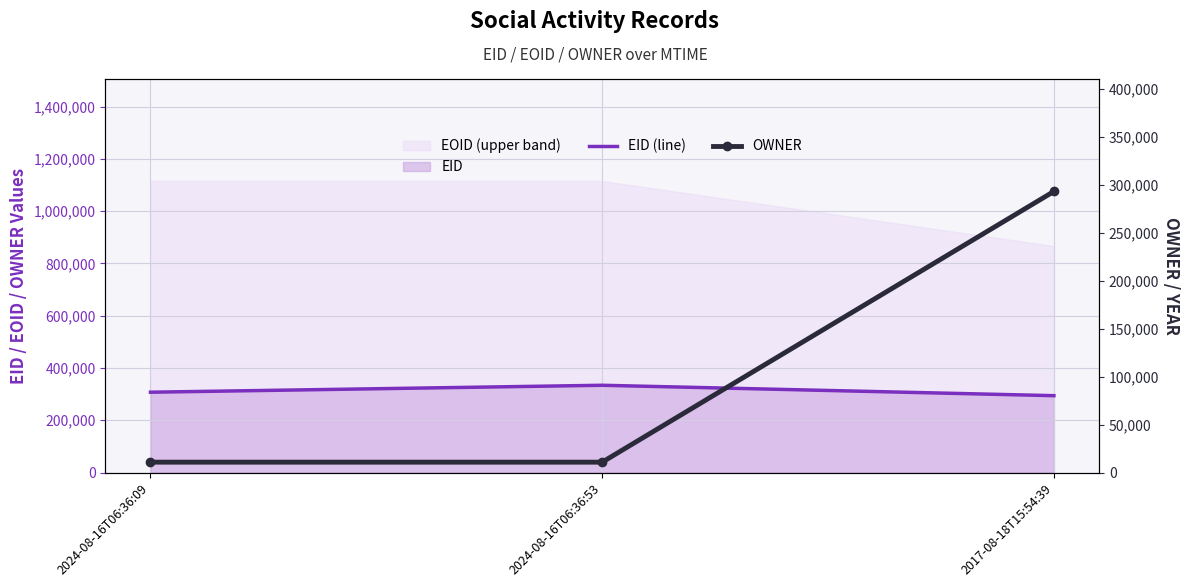

What is the total value across all series at 2024-08-16T06:36:53?

344700